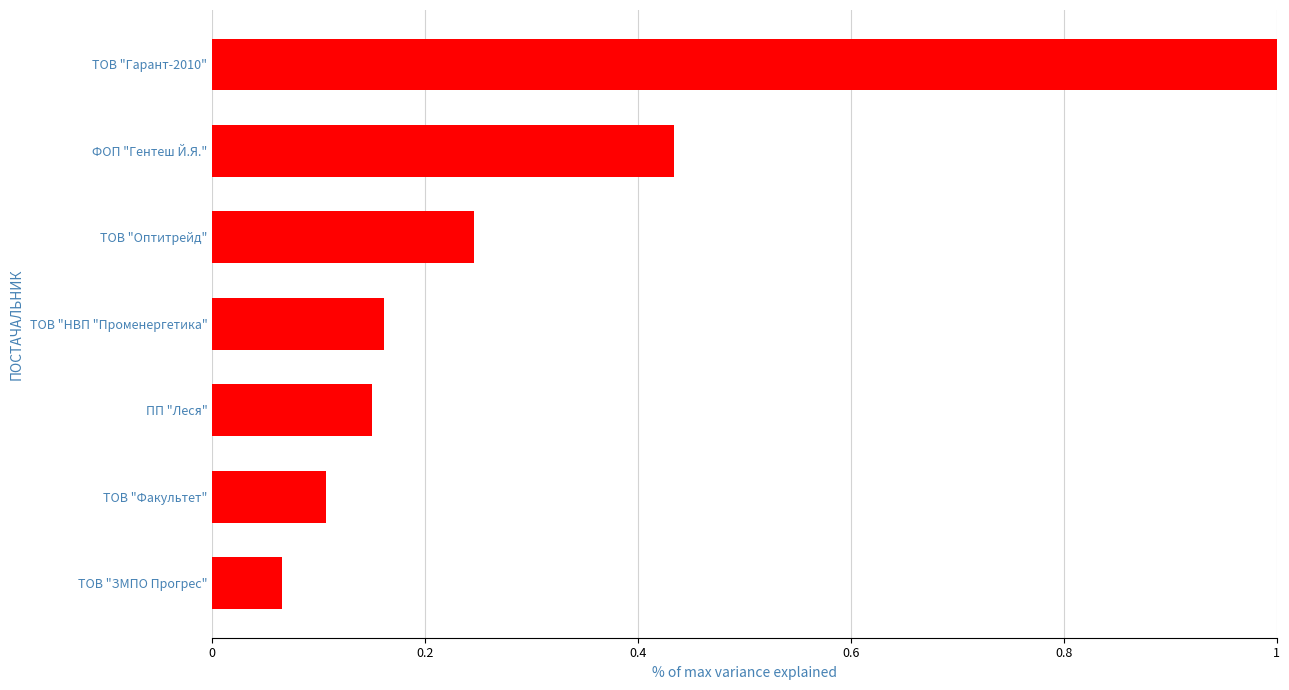

What is the sum of the values at ФОП "Гентеш Й.Я." and ТОВ "Факультет"?

0.5